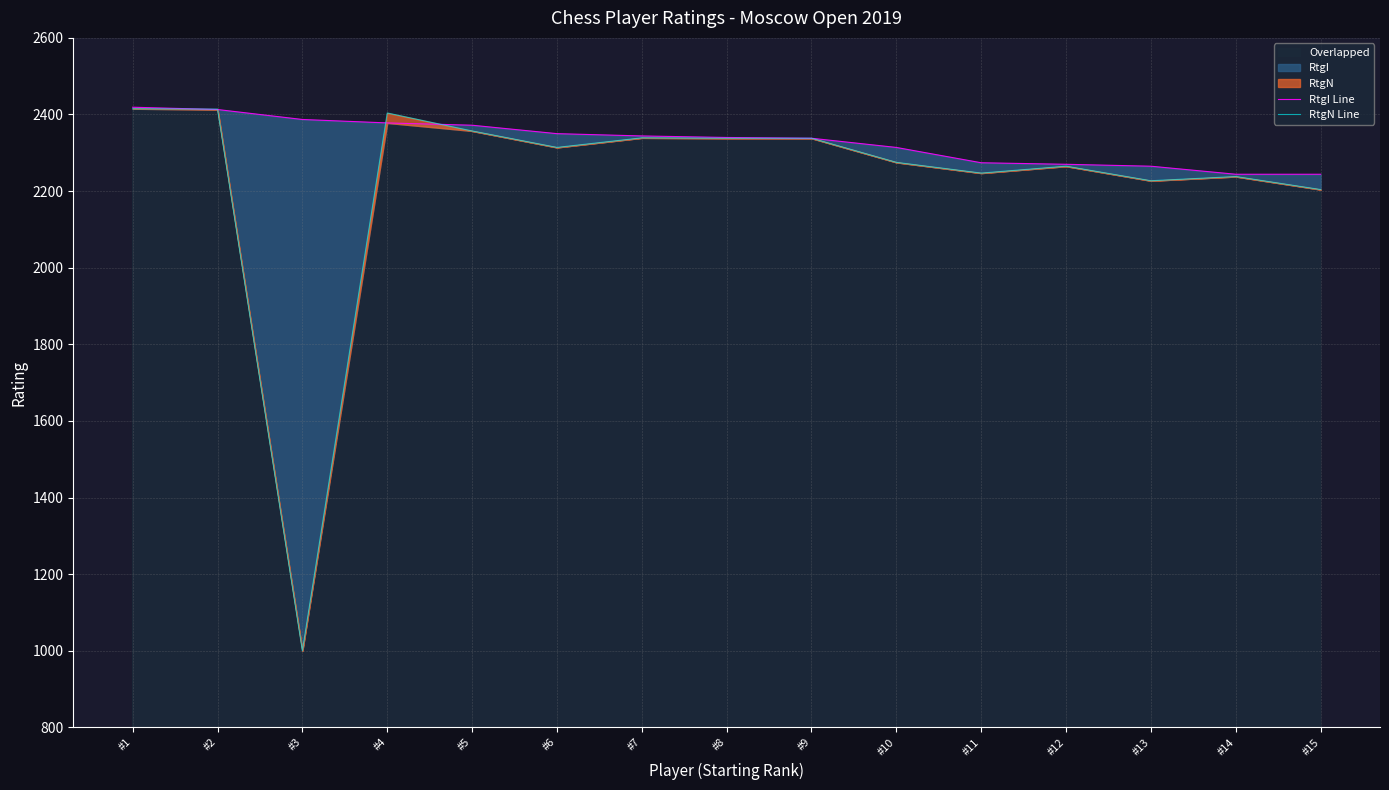

After their last crossing, which series has the higher values: RtgI Line or RtgN Line?

RtgI Line